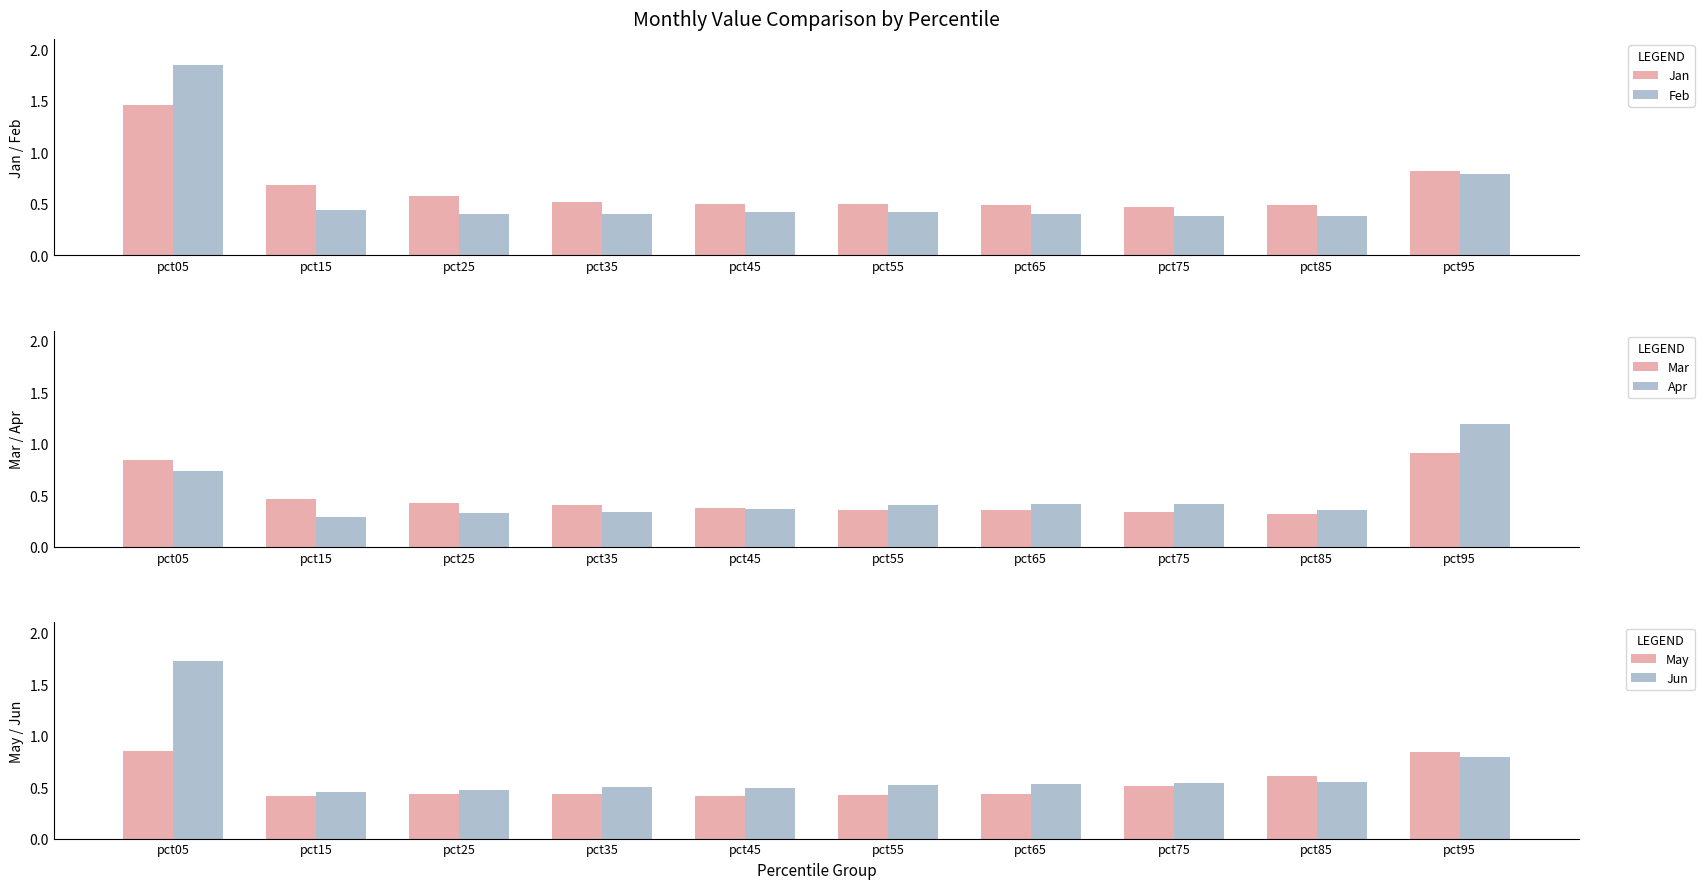

Rank the series by their maximum value, from lowest to highest.

May, Mar, Apr, Jan, Jun, Feb